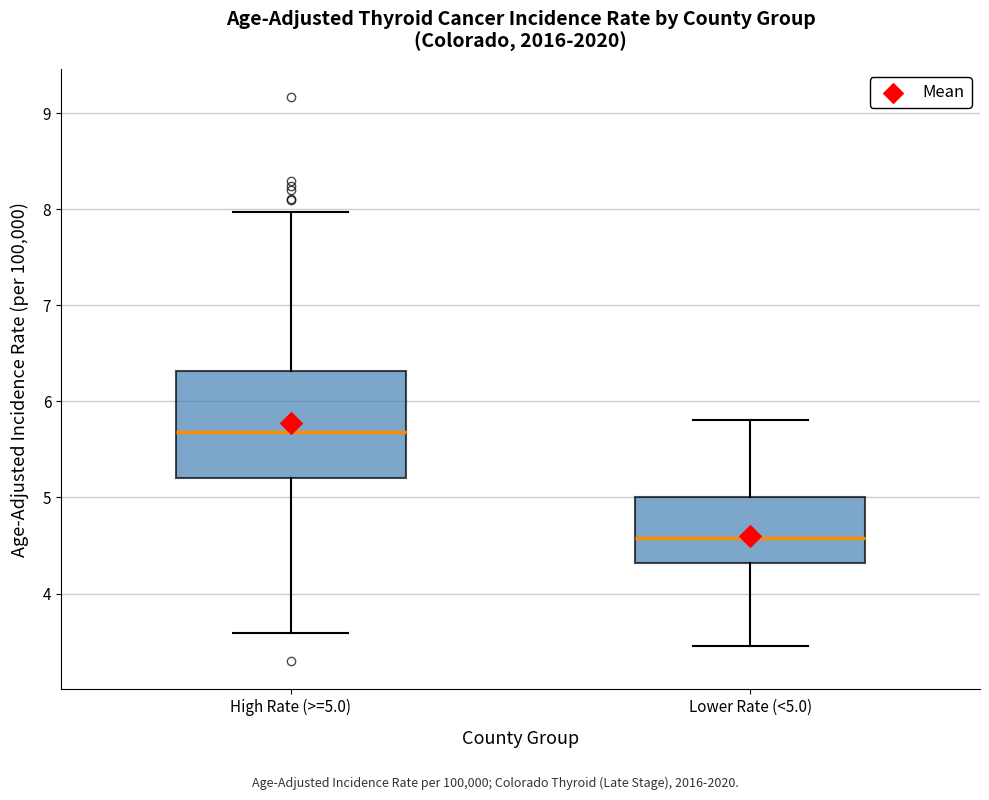

Which box is the tallest, from its lower edge to its upper edge?

High Rate (>=5.0)